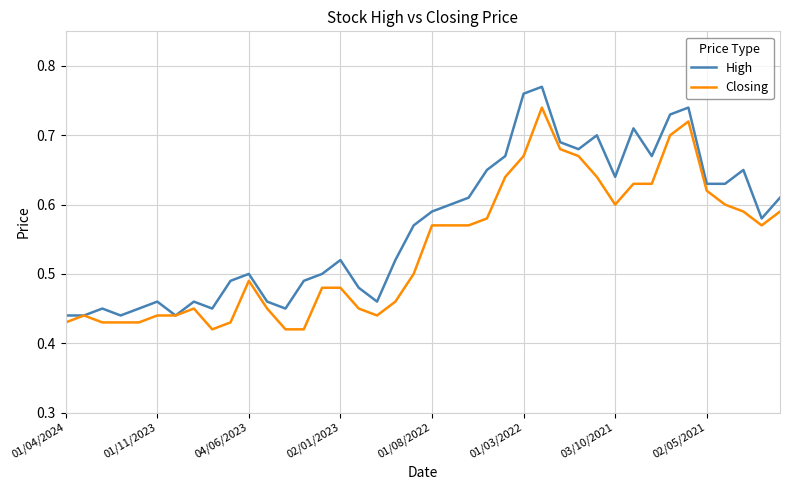

Is this an area chart (filled region under the line)?

No